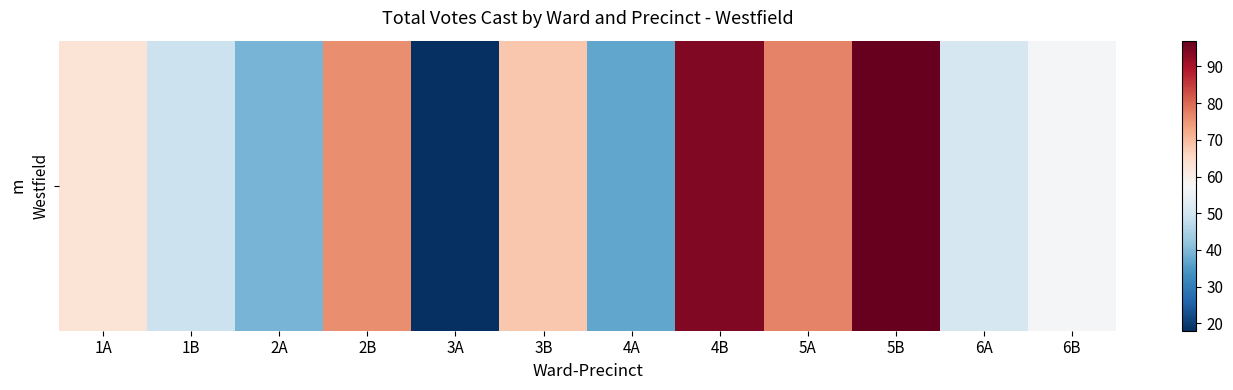

Approximately how many times larger is the value at 3A compared to 2A?

0.5